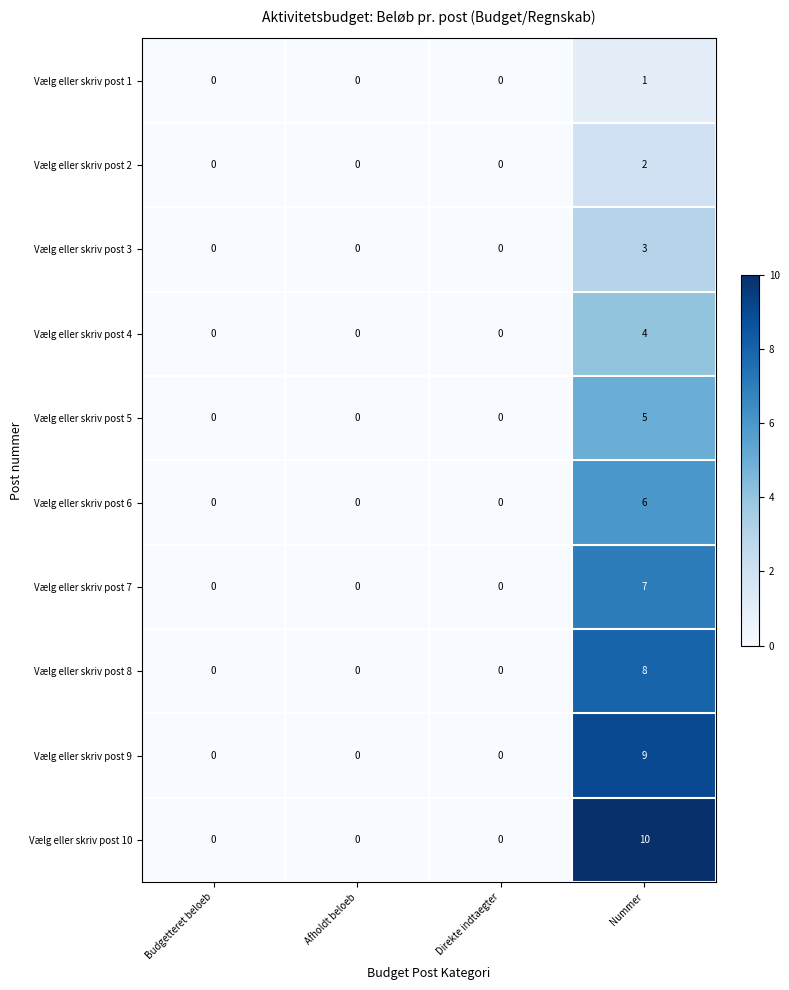

True or false: Vælg eller skriv post 2 has a value of 0 at Budgetteret beloeb.

True